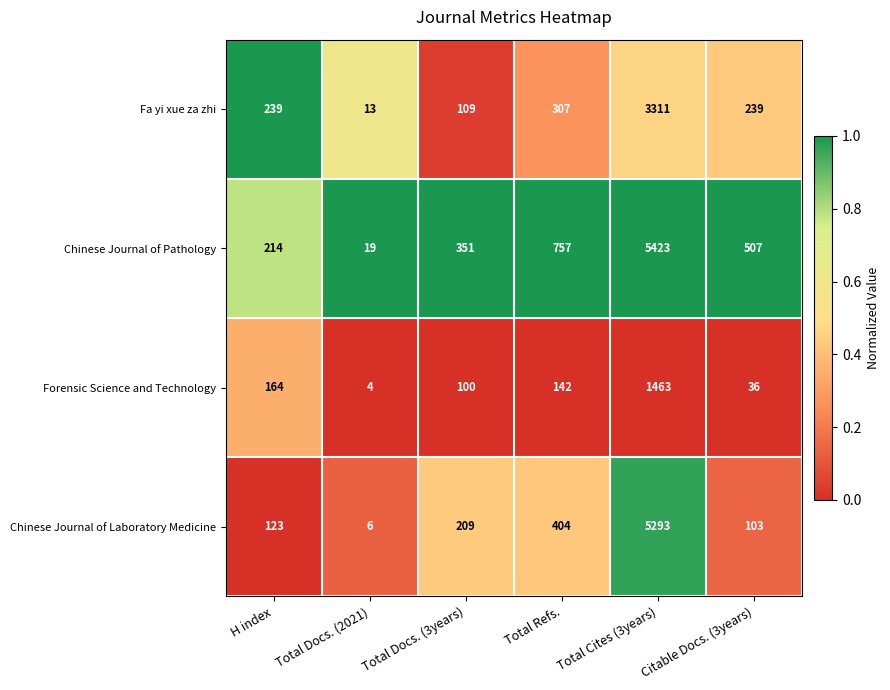

Which series has the largest total across all categories?

Chinese Journal of Pathology